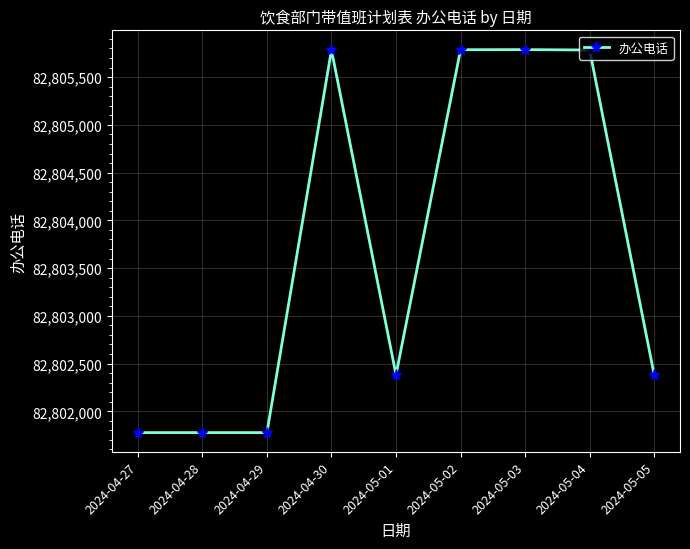

What is the label of the 4th point from the right?

2024-05-02